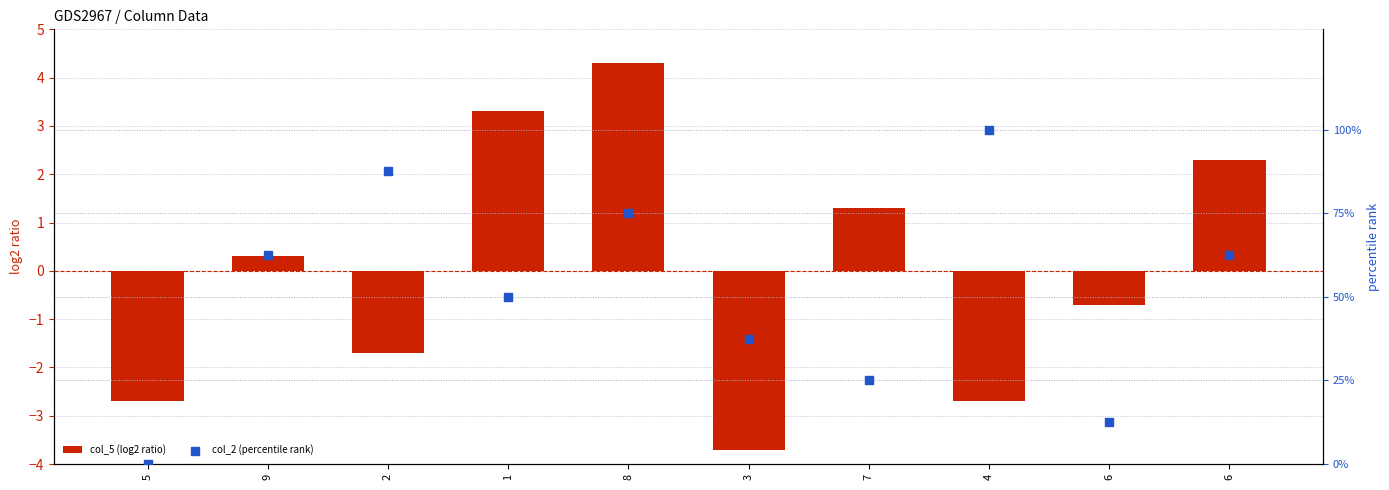

What are all the series names shown in the legend?

col_5 (log2 ratio), col_2 (percentile rank)